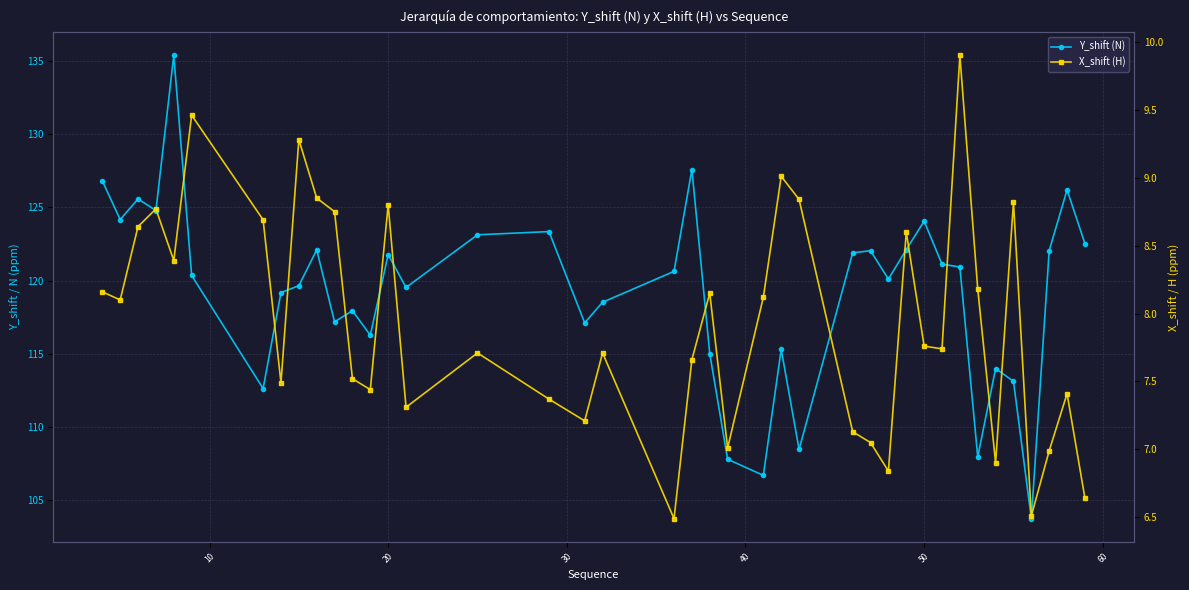

True or false: Y_shift (N) and X_shift (H) intersect in this chart.

False